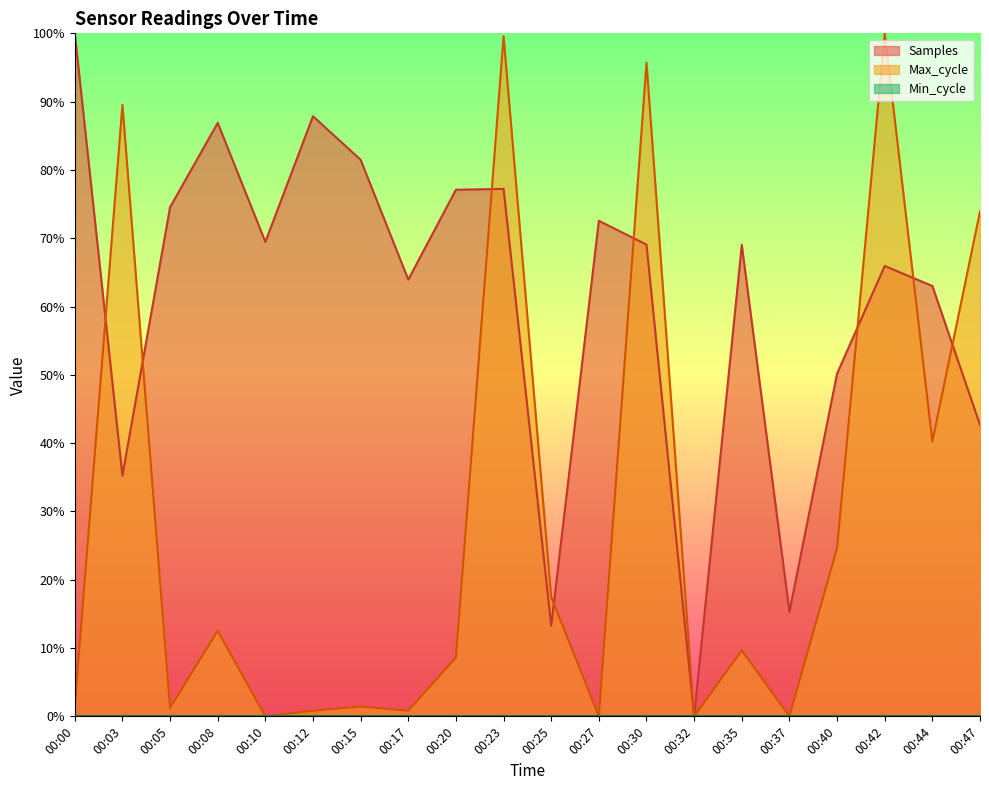

What is the spread (max minus min) of values at 00:40?

0.3